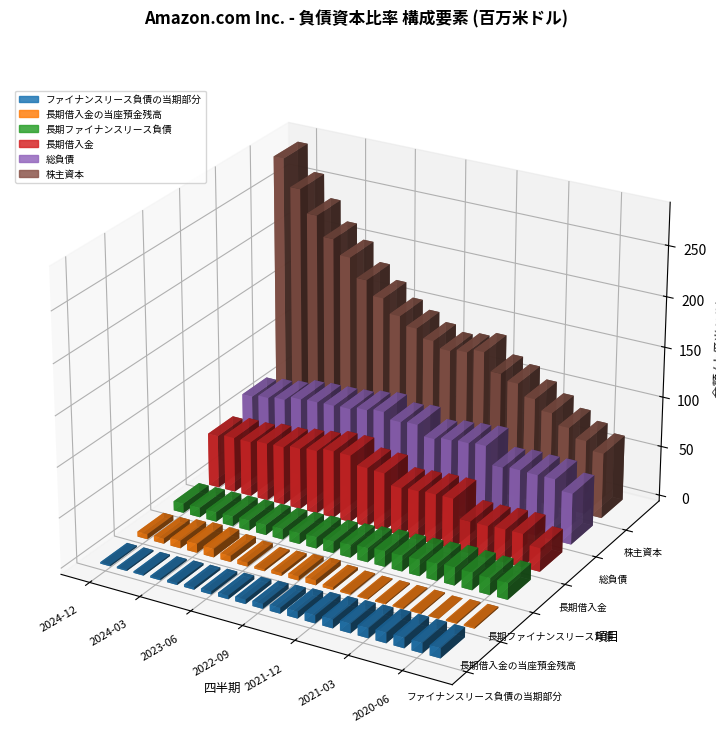

What is the average value of the 株主資本 series?

152363